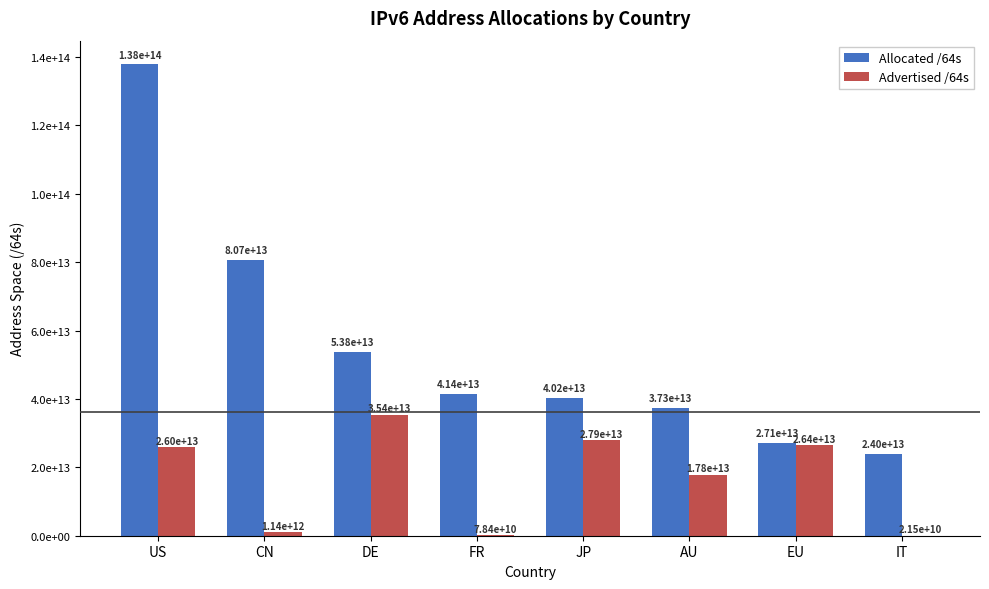

At FR, list the series in order from smallest to largest.

Advertised /64s, Allocated /64s